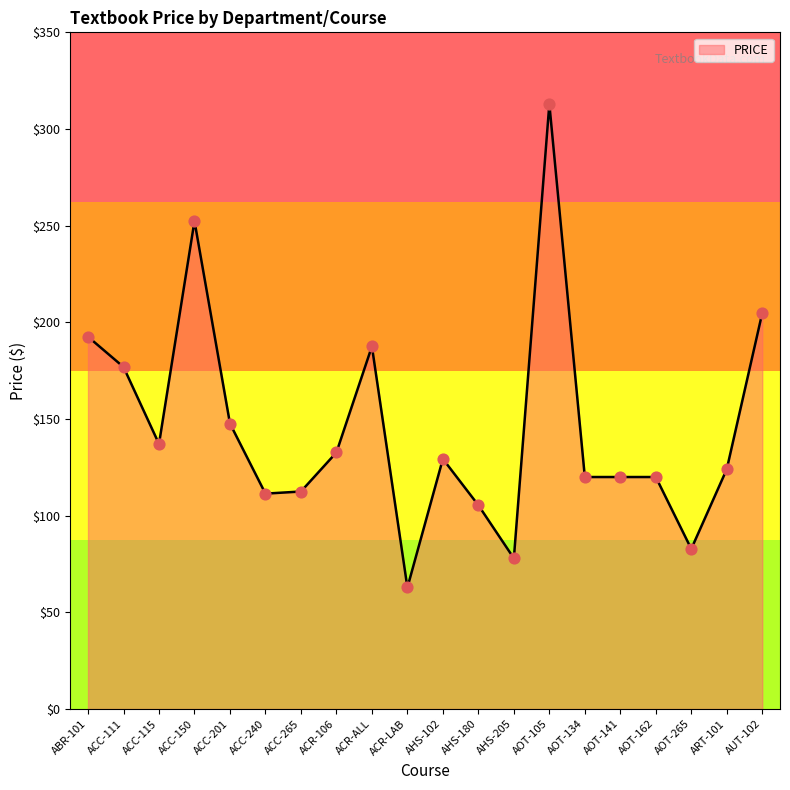

What is the change in value from AHS-205 to ART-101?

+46.1